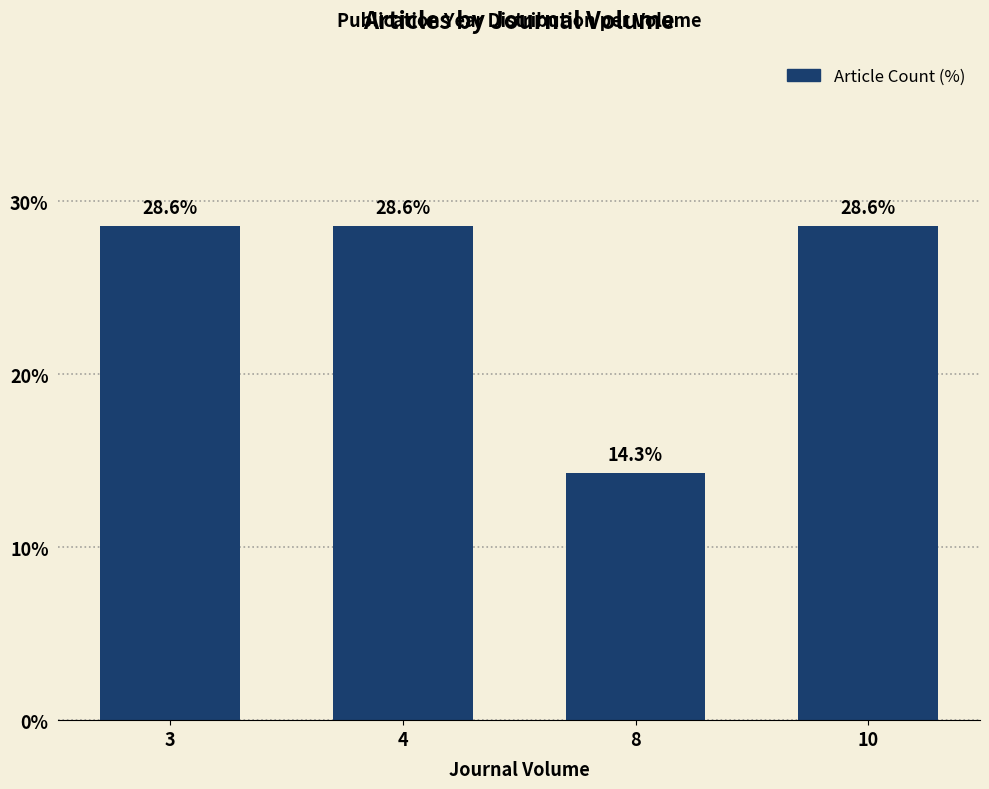

Does the chart contain stacked bars?

No